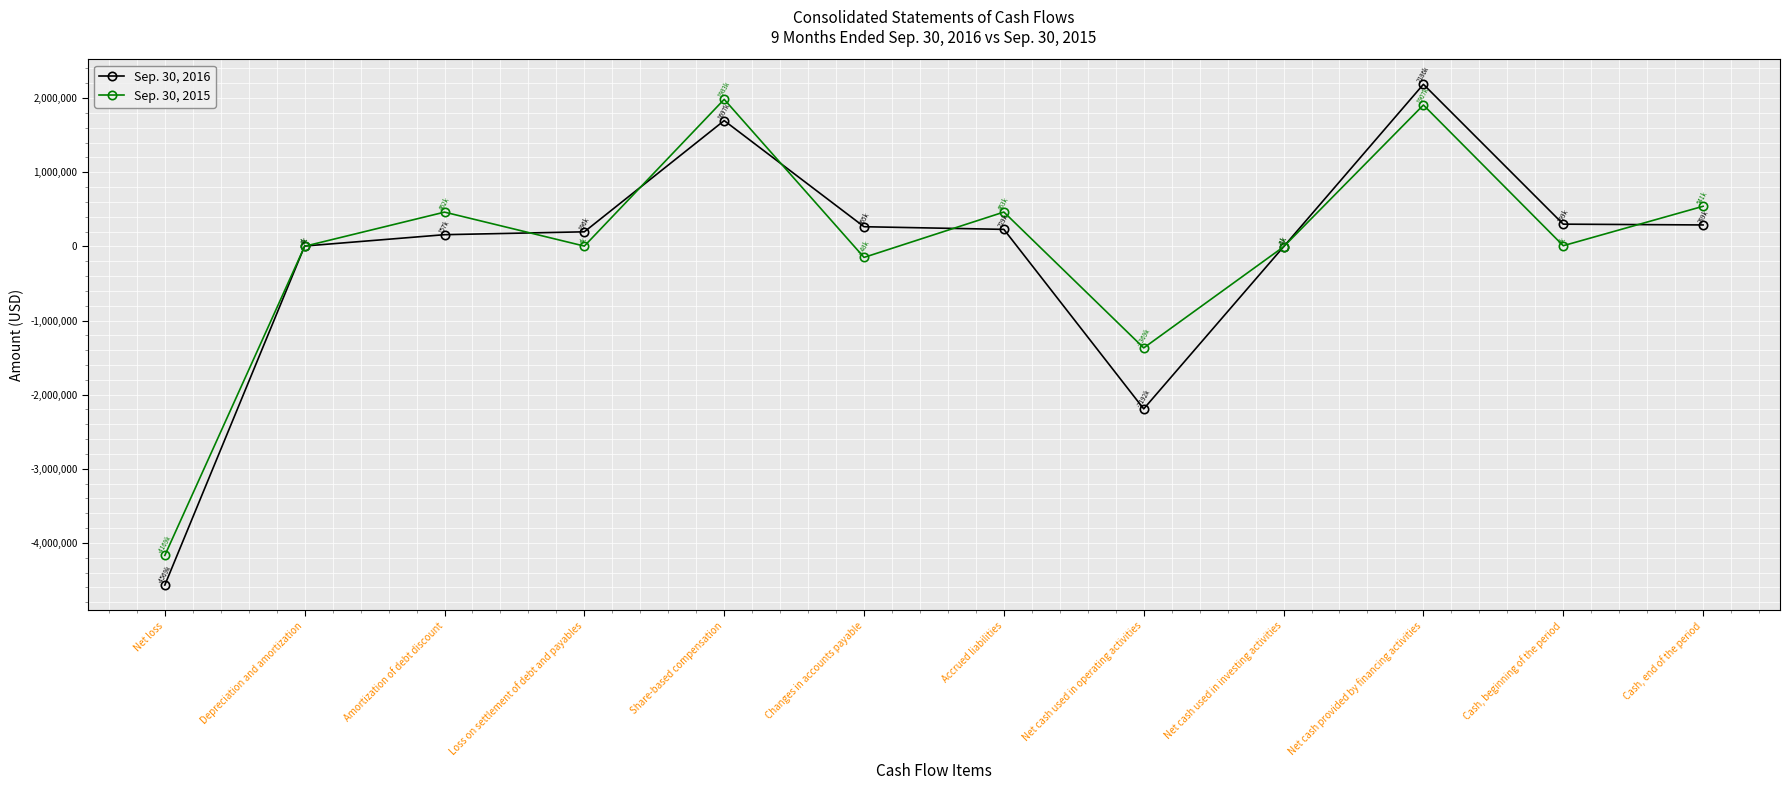

What is the average value of the Sep. 30, 2016 series?

-119958